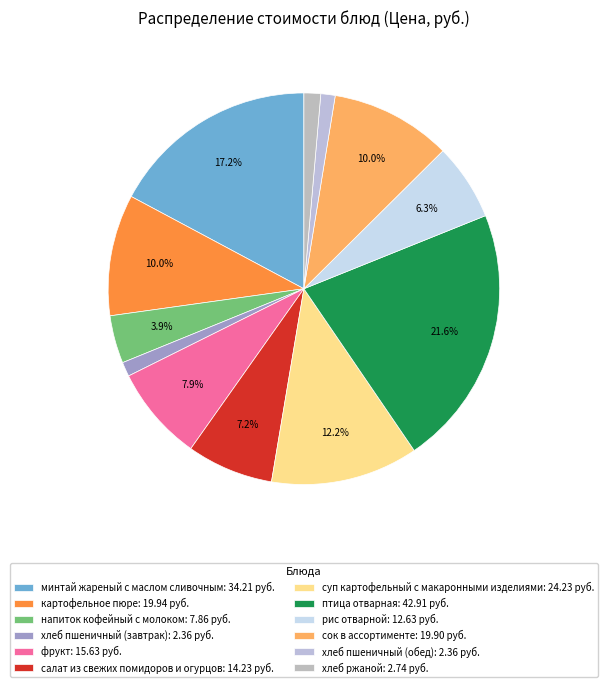

Combined, what portion of the pie is хлеб ржаной and фрукт?

9.2%